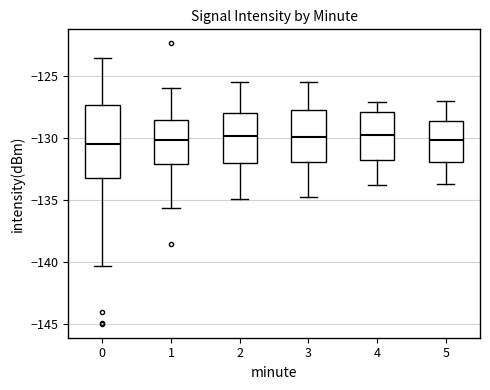

Where does the upper whisker of the box at x = 0 end on the y-axis? The values are not printed on the chart, so give them approximately, as read against the axis.

-123.5